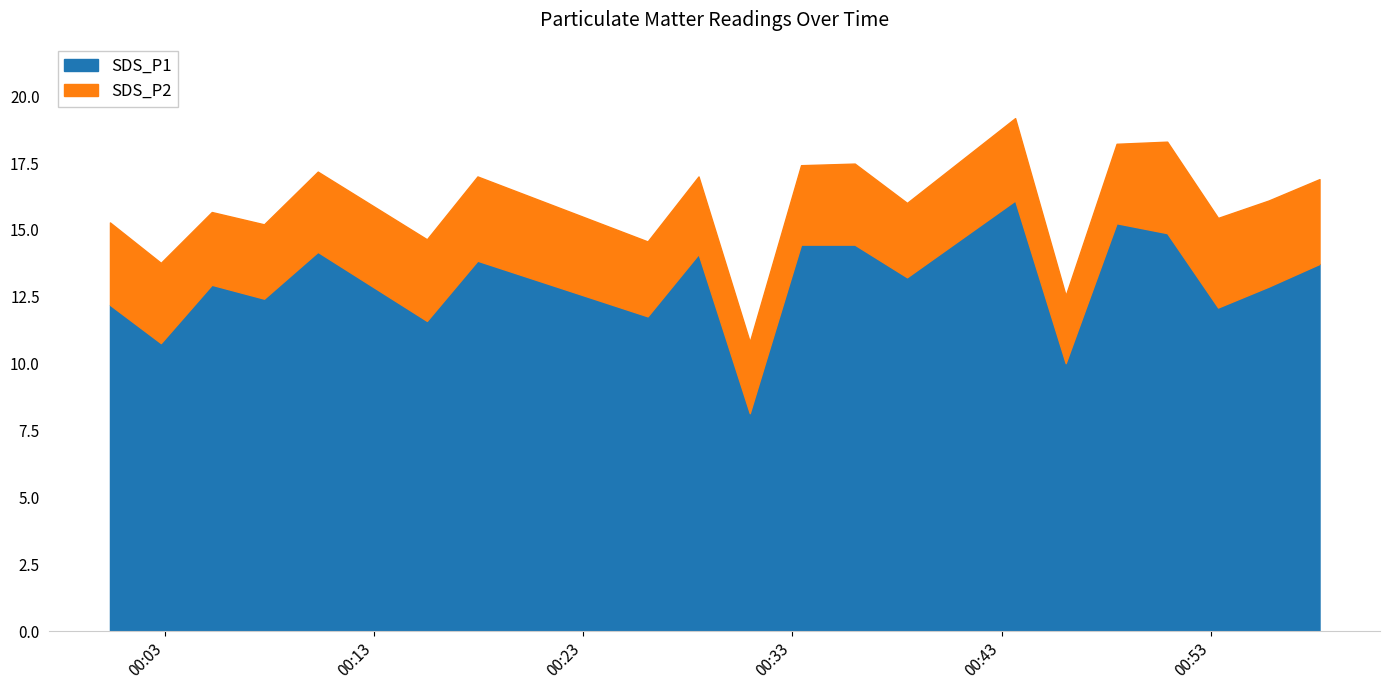

What is the maximum value for SDS_P1?

16.1